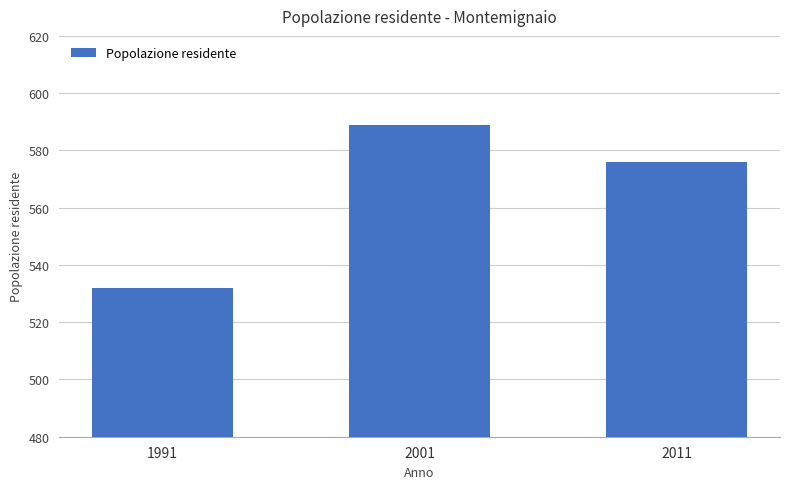

Reading right to left, extract all data points from this chart.

576	589	532